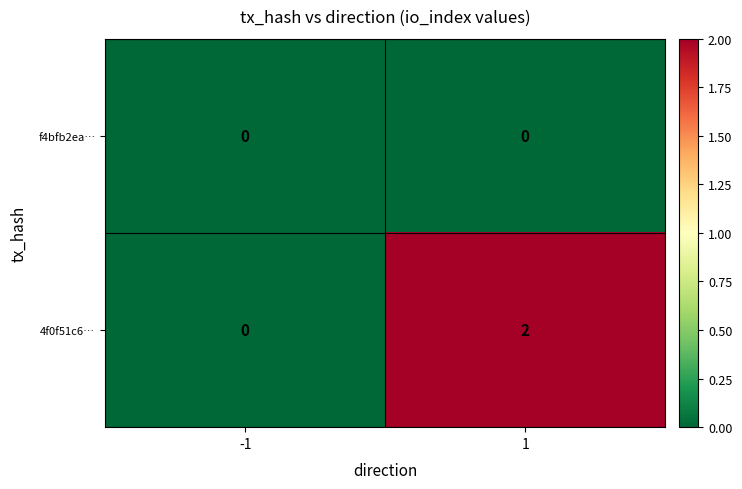

List the series in order of their overall mean, highest first.

4f0f51c6…, f4bfb2ea…